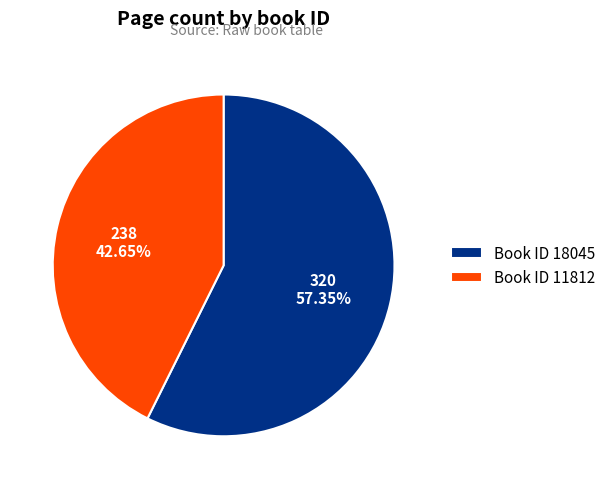

How many slices are in this pie chart?

2